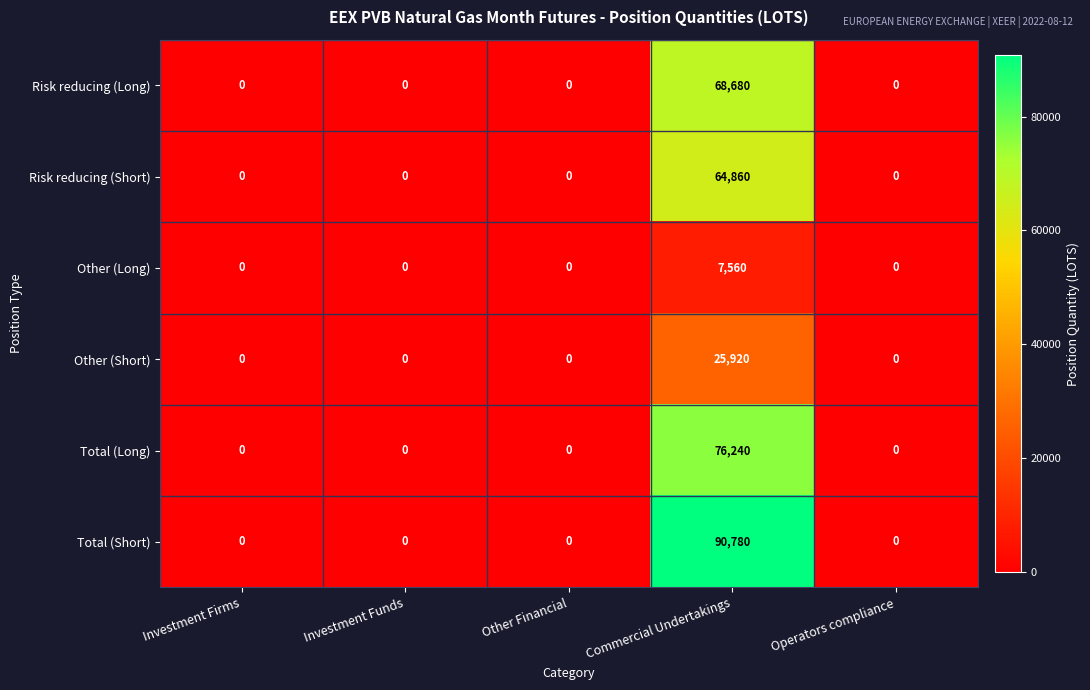

What is the difference between the highest and lowest values at Commercial Undertakings?

83220